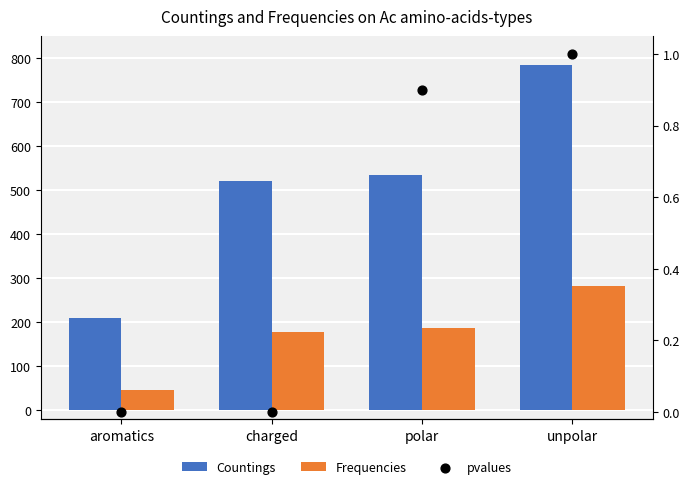

Which series reaches the minimum Y coordinate?

pvalues